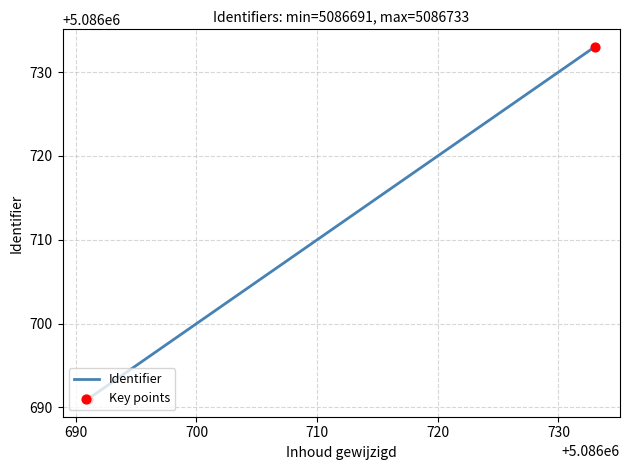

What is the maximum value shown in the chart?

5086733